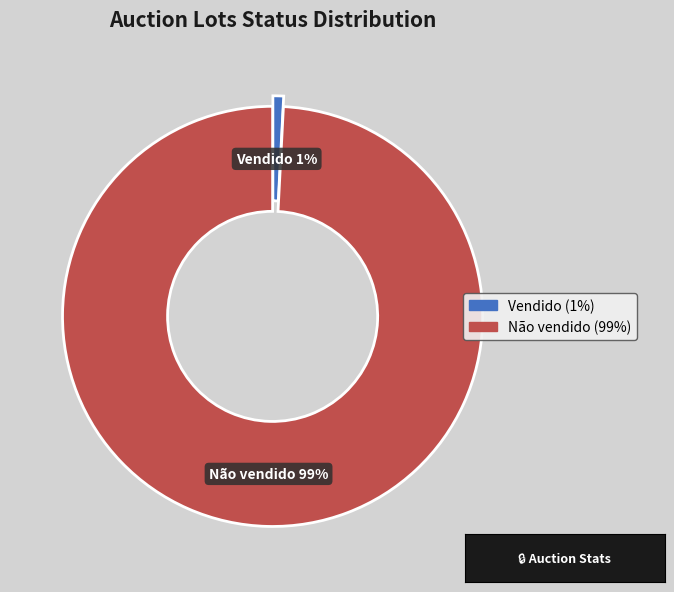

Do Não vendido and Vendido together represent more than half of the pie?

Yes